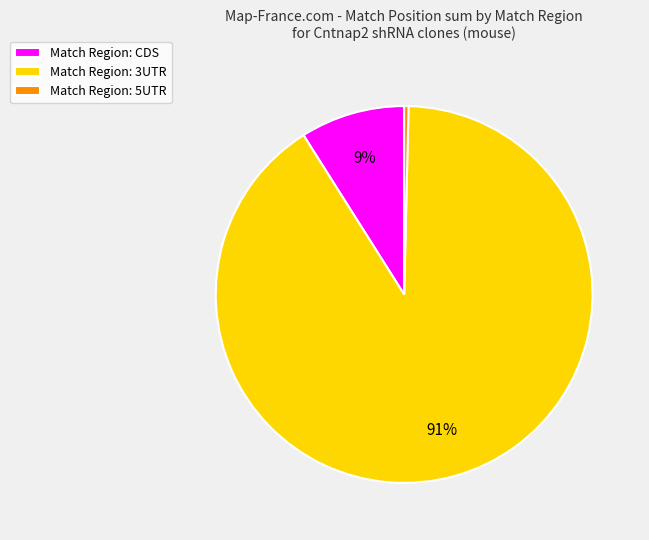

Which slice represents more than half of the pie?

Match Region: 3UTR